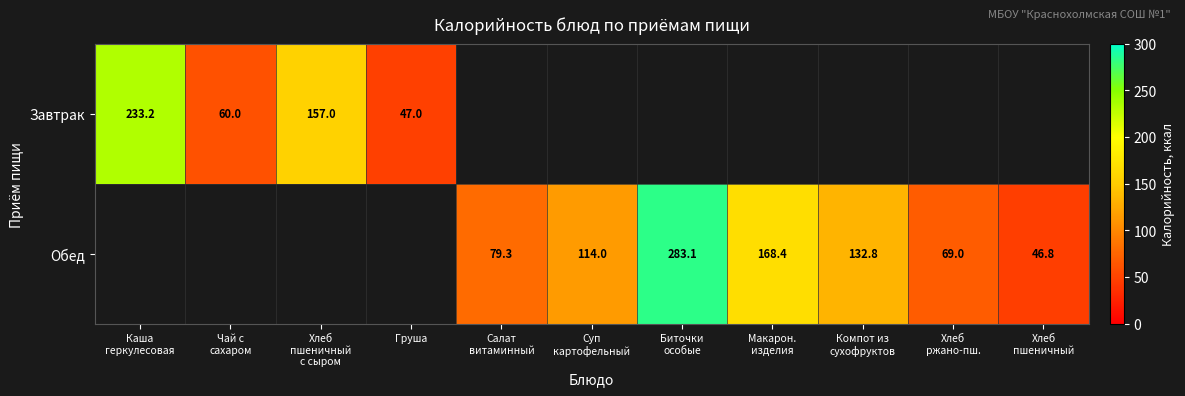

What is the maximum value shown in the chart?

283.1